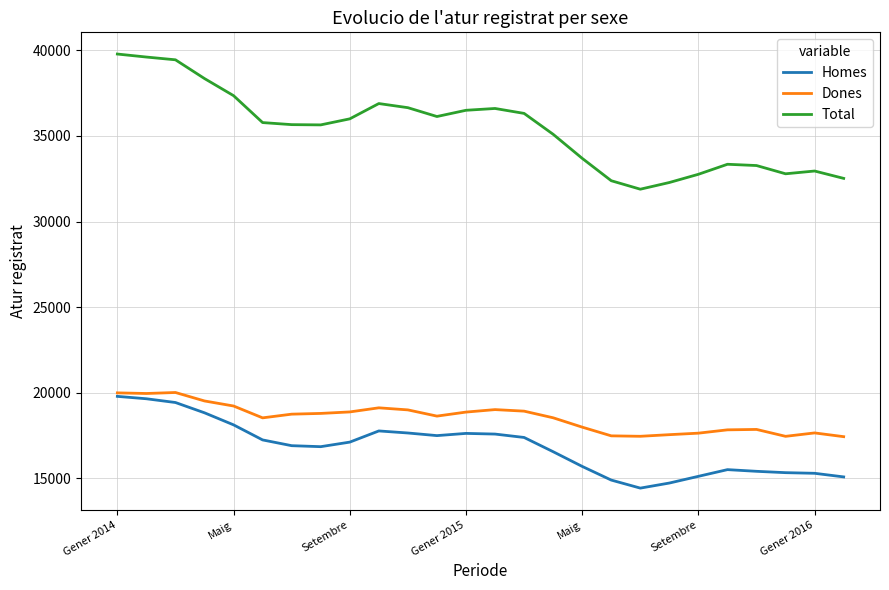

What is the minimum value for Dones?

17435